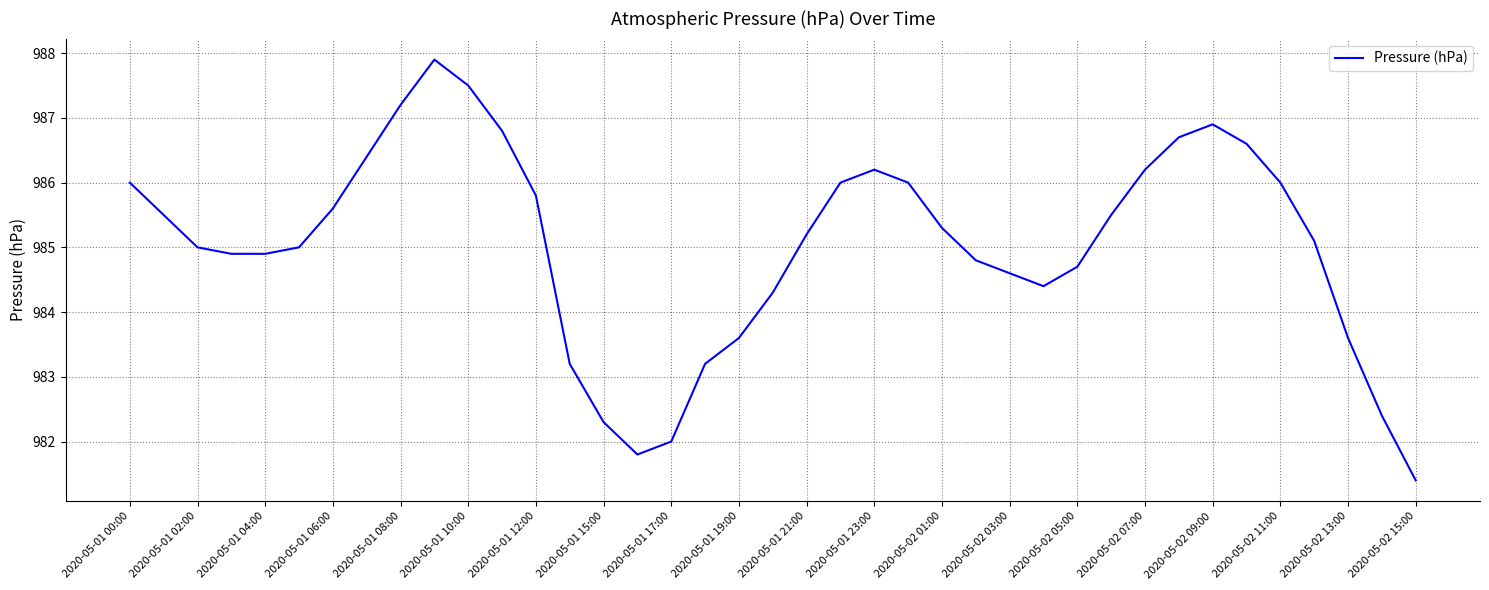

What is the difference between the maximum and minimum values?

6.5